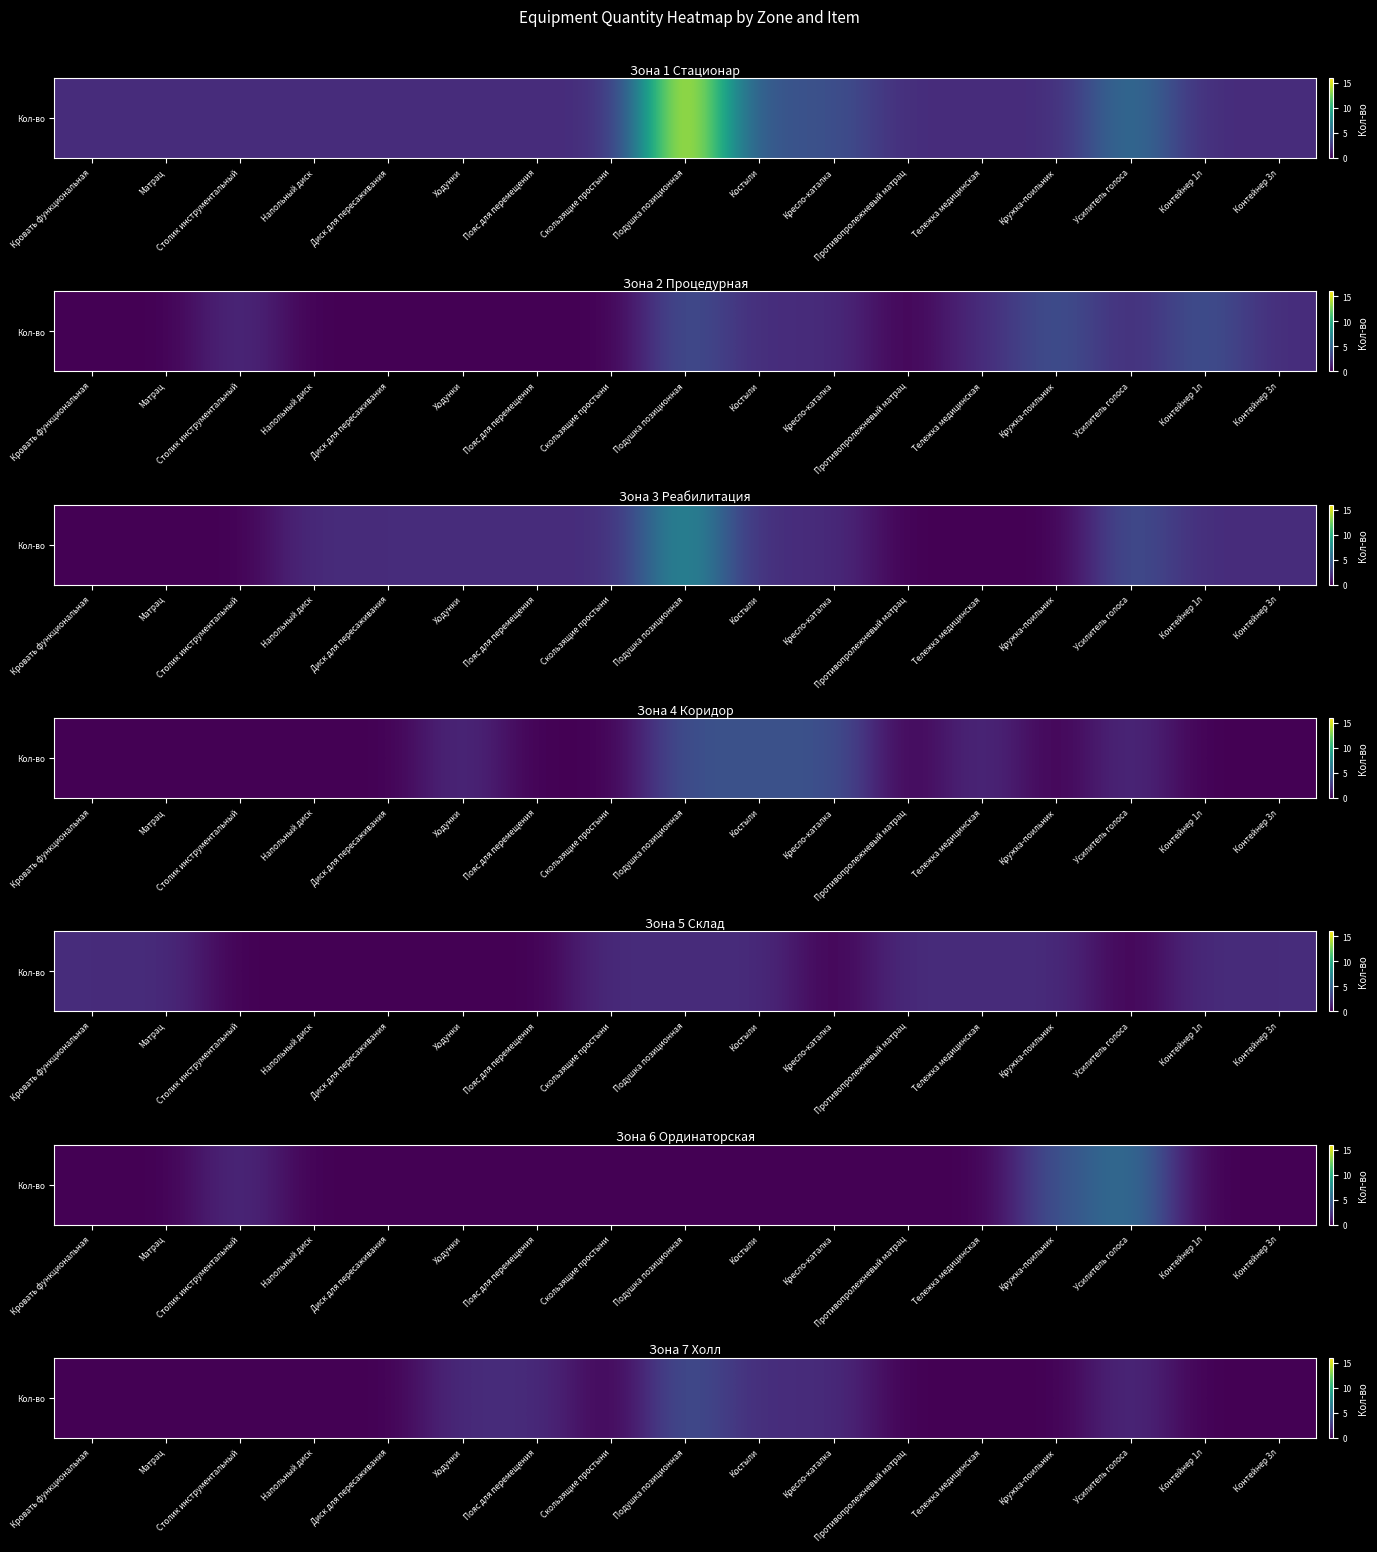

Count the number of values greater than 0.

6